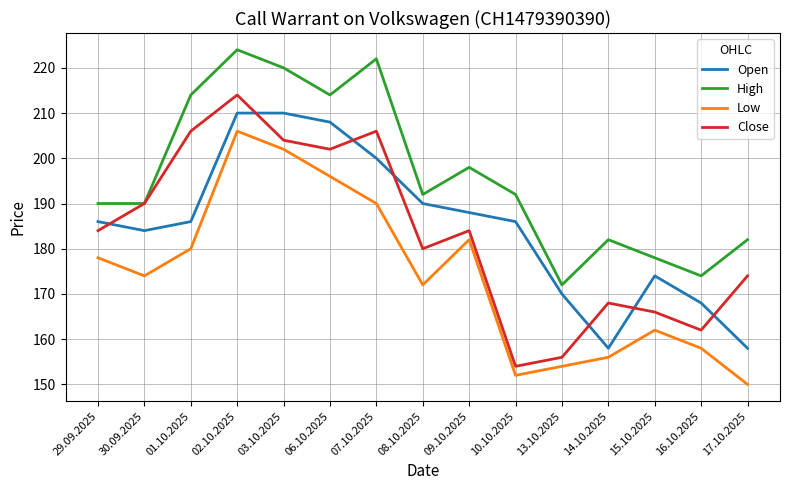

Reading right to left, list all the values displayed in this chart.

Open: 17.10.2025=158	16.10.2025=168	15.10.2025=174	14.10.2025=158	13.10.2025=170	10.10.2025=186	09.10.2025=188	08.10.2025=190	07.10.2025=200	06.10.2025=208	03.10.2025=210	02.10.2025=210	01.10.2025=186	30.09.2025=184	29.09.2025=186
High: 17.10.2025=182	16.10.2025=174	15.10.2025=178	14.10.2025=182	13.10.2025=172	10.10.2025=192	09.10.2025=198	08.10.2025=192	07.10.2025=222	06.10.2025=214	03.10.2025=220	02.10.2025=224	01.10.2025=214	30.09.2025=190	29.09.2025=190
Low: 17.10.2025=150	16.10.2025=158	15.10.2025=162	14.10.2025=156	13.10.2025=154	10.10.2025=152	09.10.2025=182	08.10.2025=172	07.10.2025=190	06.10.2025=196	03.10.2025=202	02.10.2025=206	01.10.2025=180	30.09.2025=174	29.09.2025=178
Close: 17.10.2025=174	16.10.2025=162	15.10.2025=166	14.10.2025=168	13.10.2025=156	10.10.2025=154	09.10.2025=184	08.10.2025=180	07.10.2025=206	06.10.2025=202	03.10.2025=204	02.10.2025=214	01.10.2025=206	30.09.2025=190	29.09.2025=184